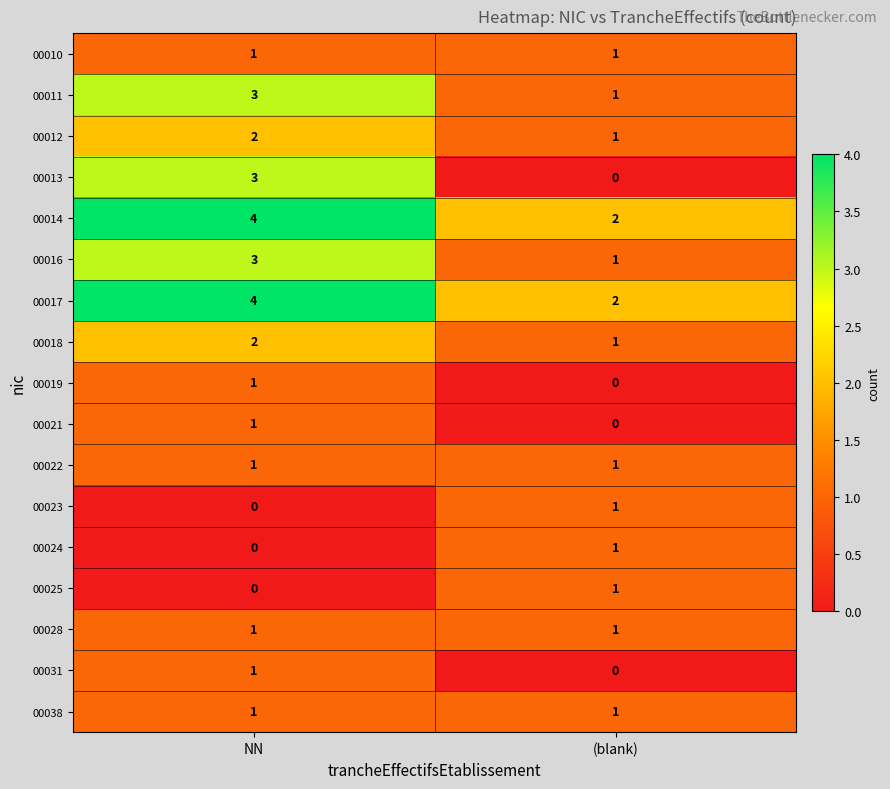

What is the sum of all 00017 values?

6